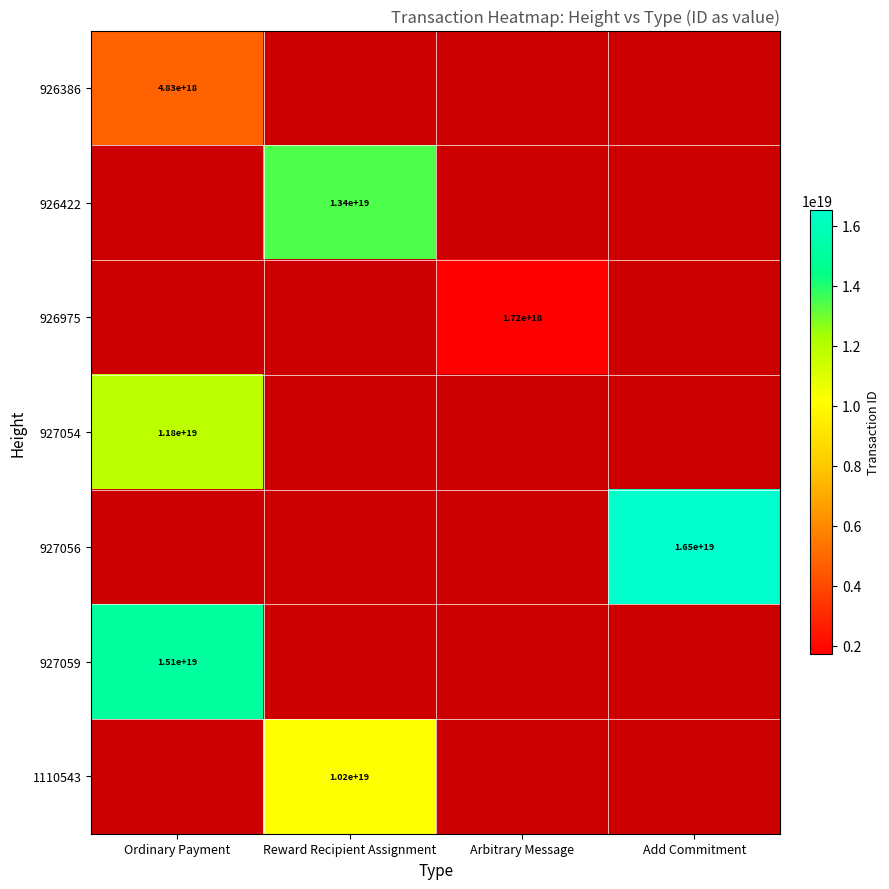

True or false: 926422 has a value of 13400000000000000000 at Reward Recipient Assignment.

True